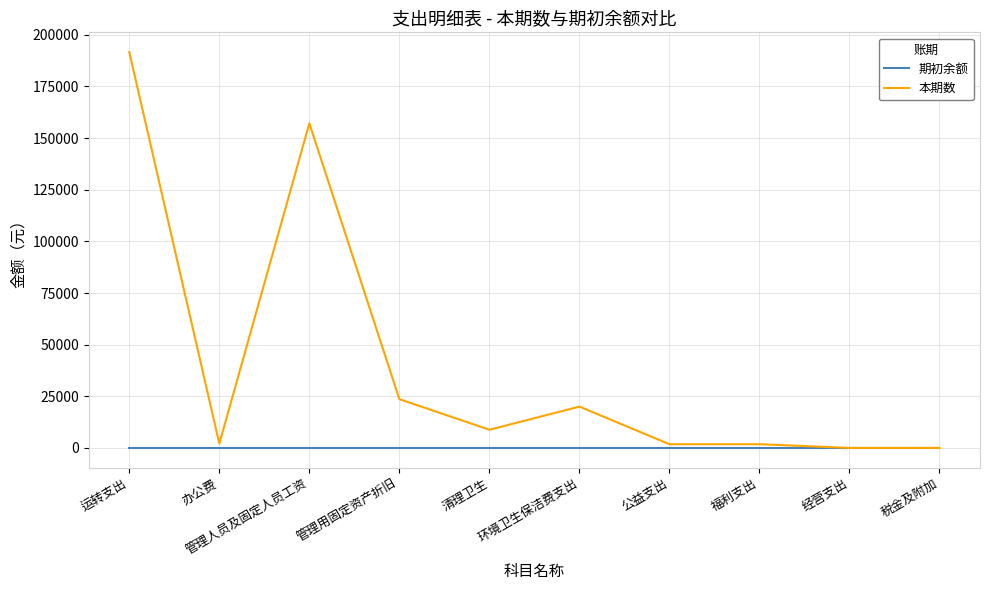

Does the chart display data point markers on the line(s)?

No